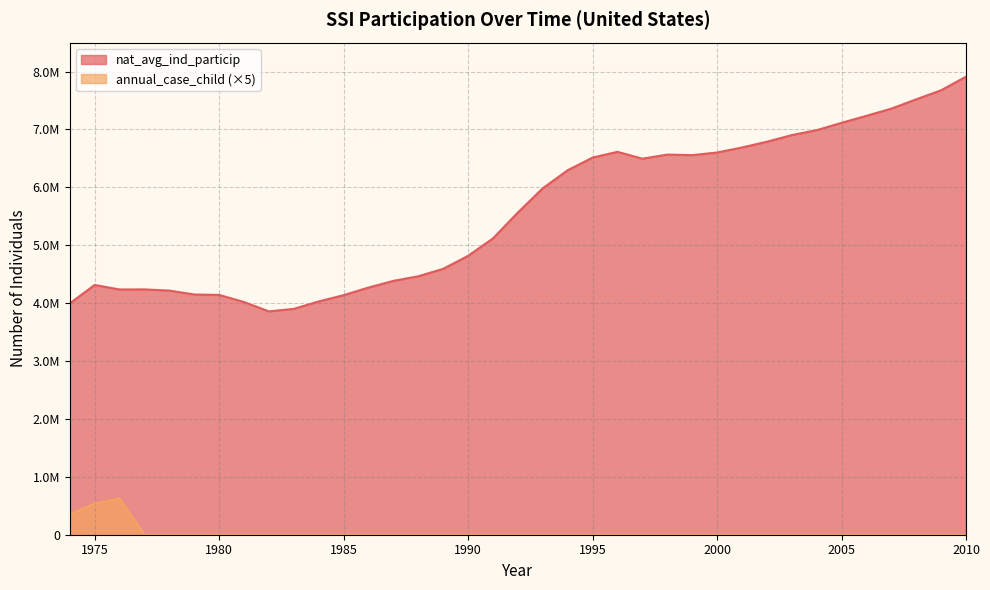

What is the total value across all series at 1995?

6514134